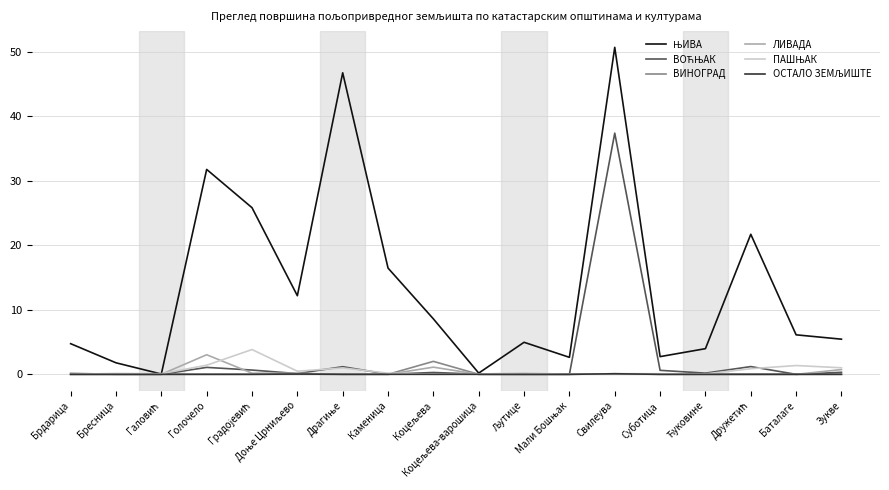

What is the maximum value for ВИНОГРАД?

2.0